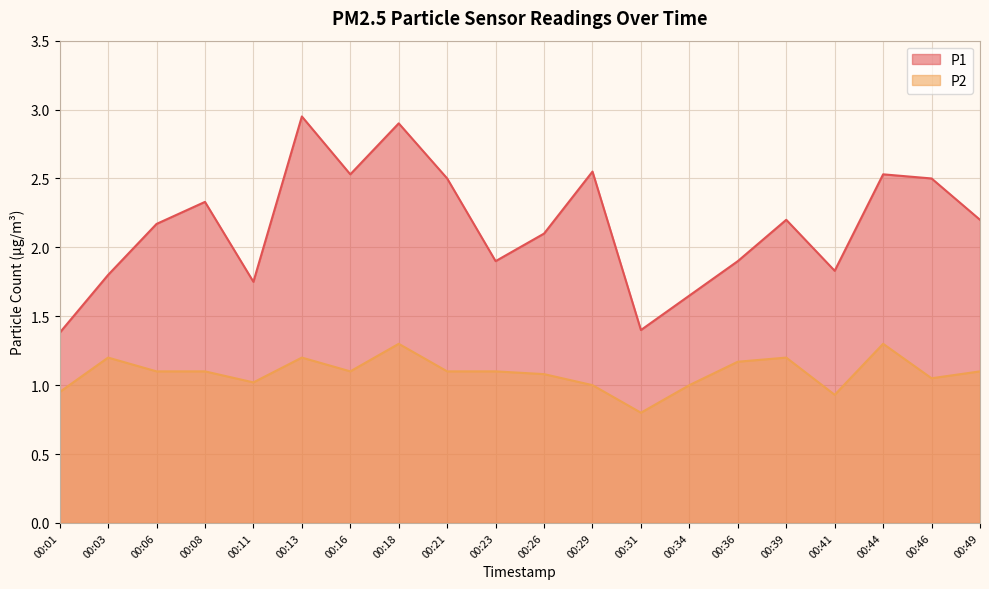

Rank the categories by P2 value from highest to lowest.

00:18, 00:44, 00:03, 00:13, 00:39, 00:36, 00:06, 00:08, 00:16, 00:21, 00:23, 00:49, 00:26, 00:46, 00:11, 00:29, 00:34, 00:01, 00:41, 00:31